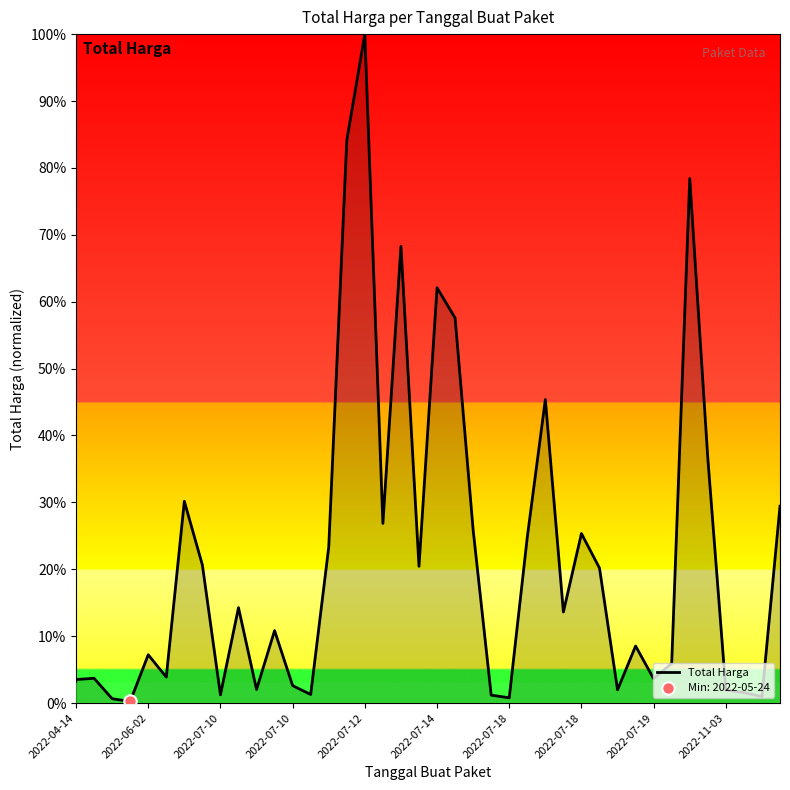

What is the greatest value displayed?

100.0